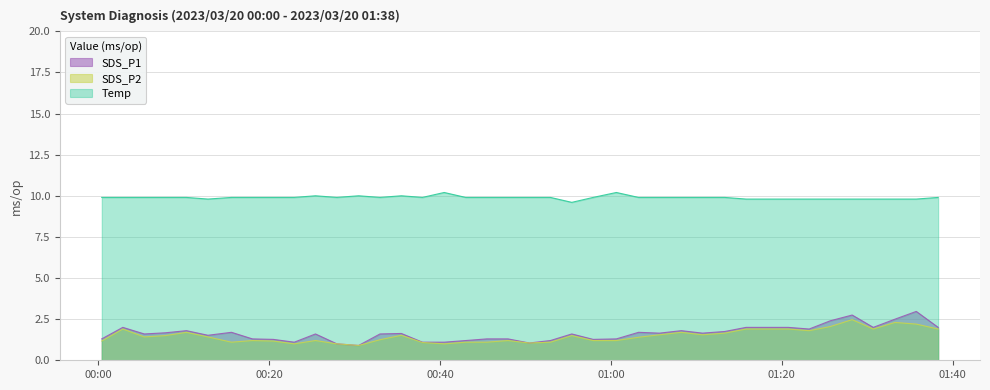

How many lines are shown in the chart?

3